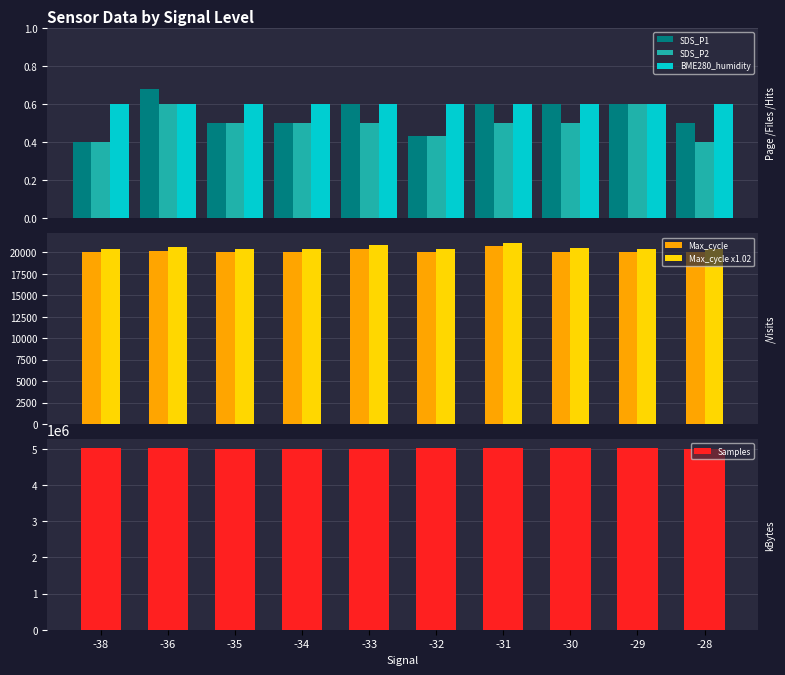

At which category is the sum across all series the highest?

-30